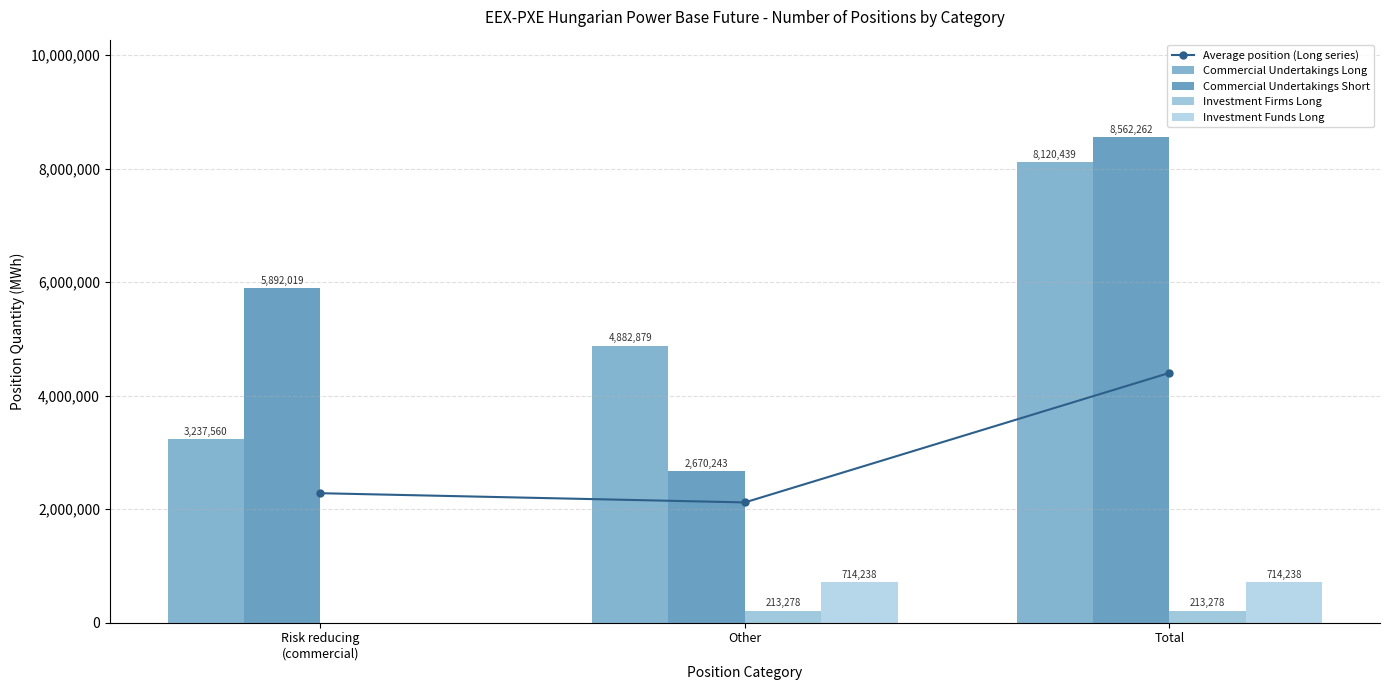

What is the sum of all Average position (Long series) values?

8805108.5